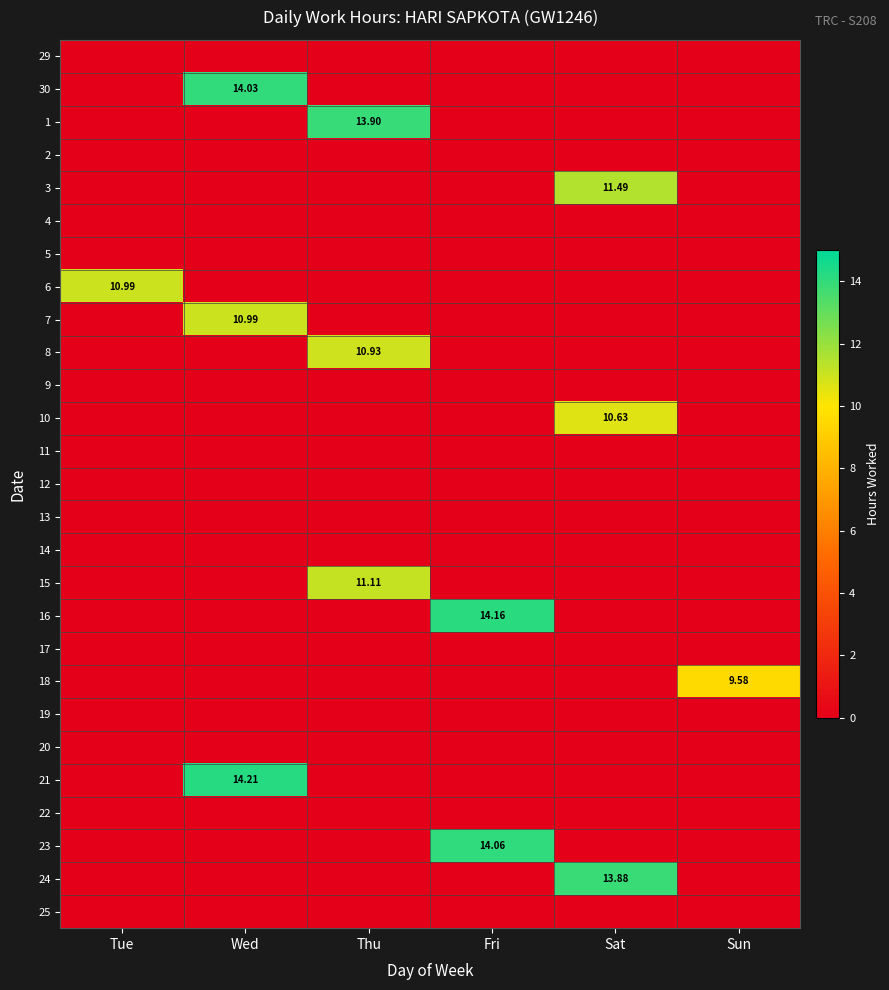

How many series are shown in this chart?

27